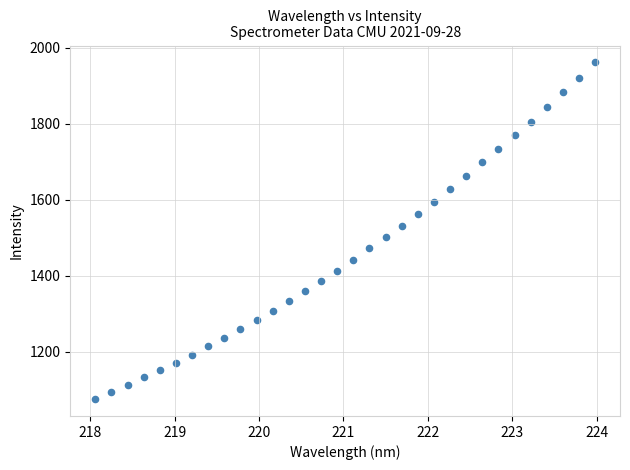

What is the range of X values (max minus min)?

5.9